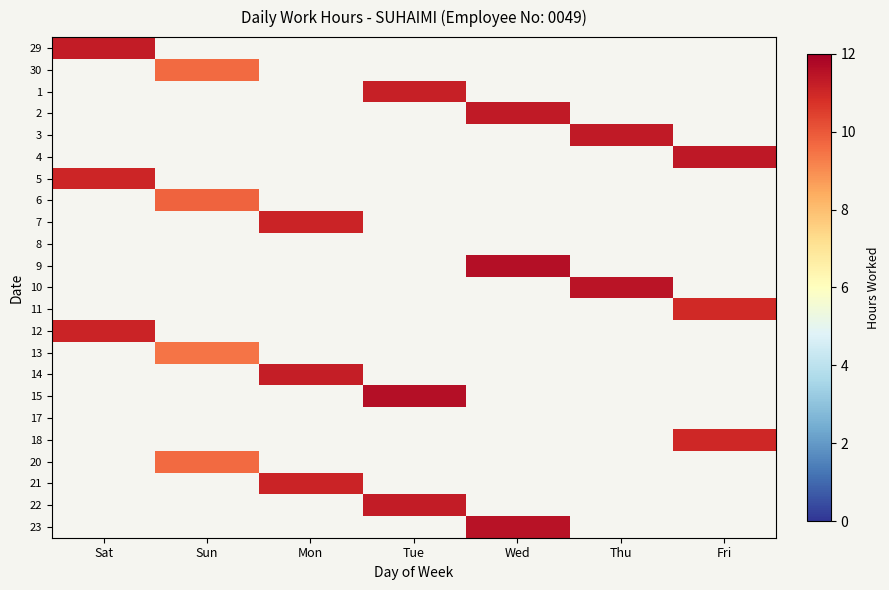

How many values in 1 are above zero?

1